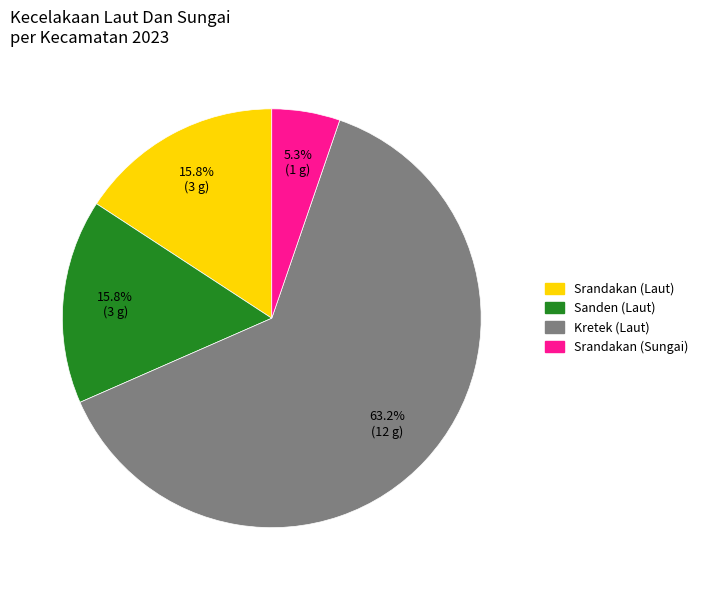

What percentage is NOT represented by Sanden (Laut)?

84.2%